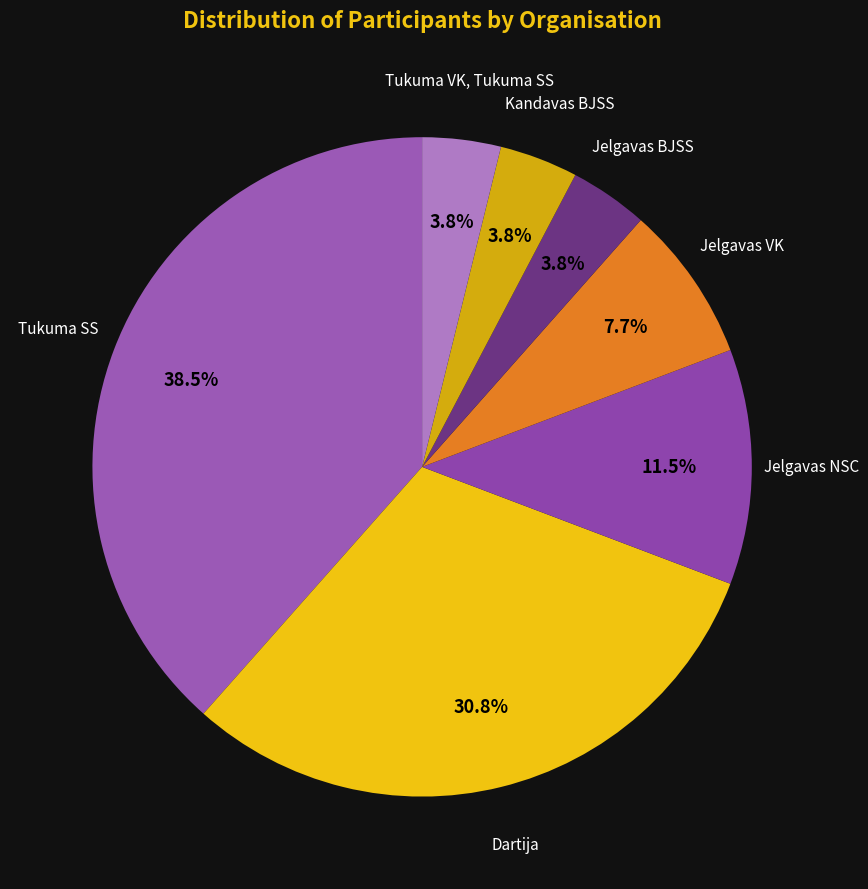

Do Kandavas BJSS and Tukuma SS together represent more than half of the pie?

No